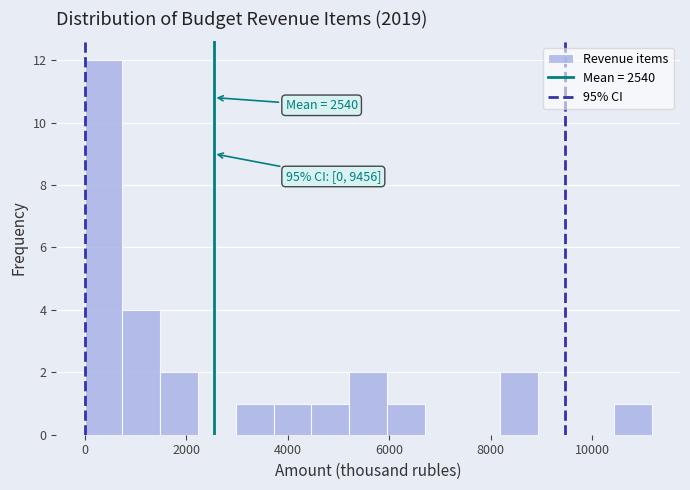

Read against the x-axis, roughly where is the centre of the tallest bar?

400